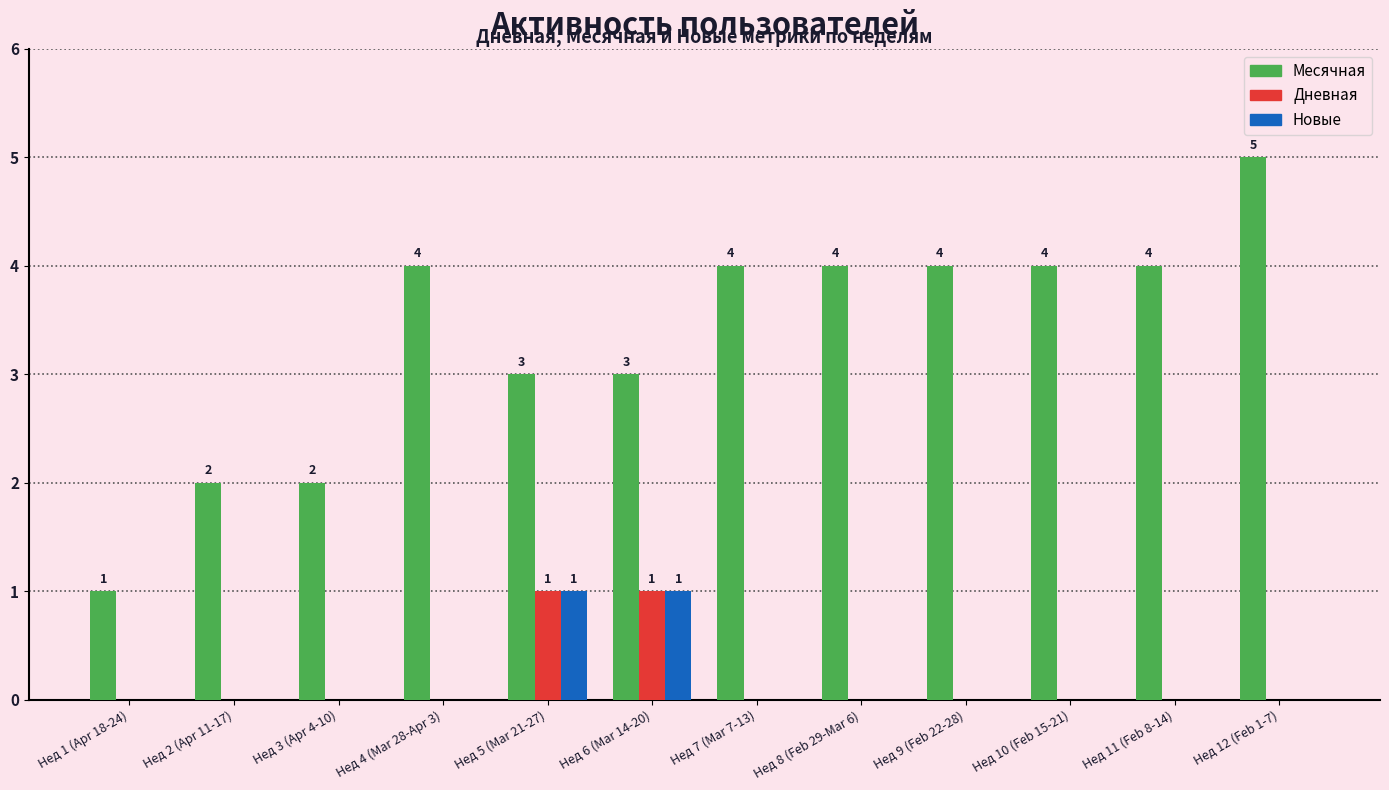

What are all the series names shown in the legend?

Месячная, Дневная, Новые